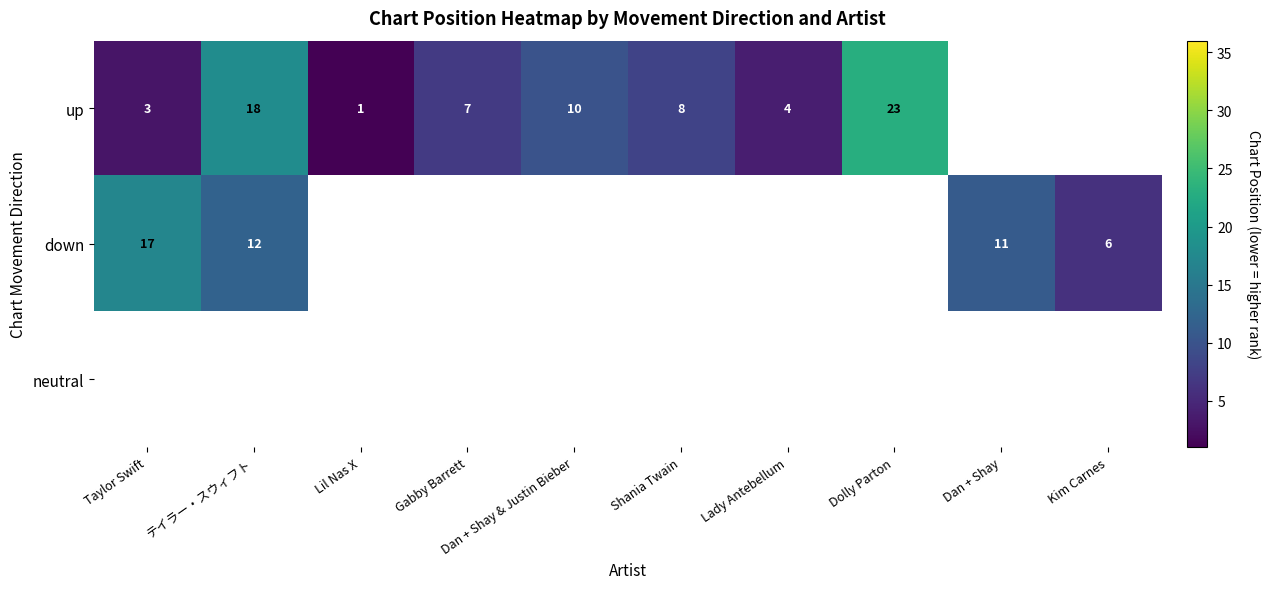

Count the number of categories in the chart.

10